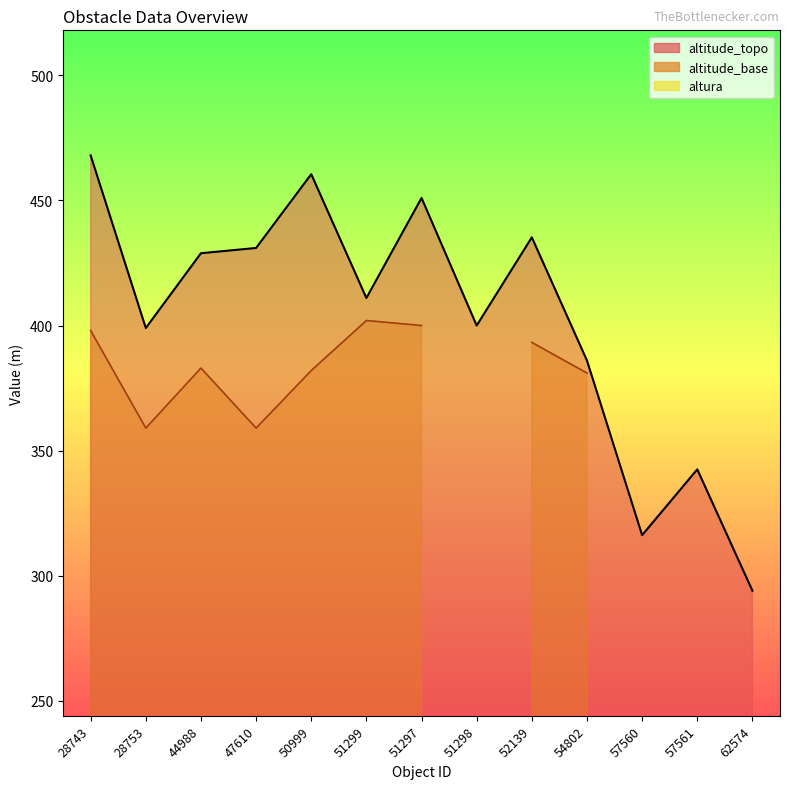

What is the difference between the second highest and minimum values in the altura series?

72.0